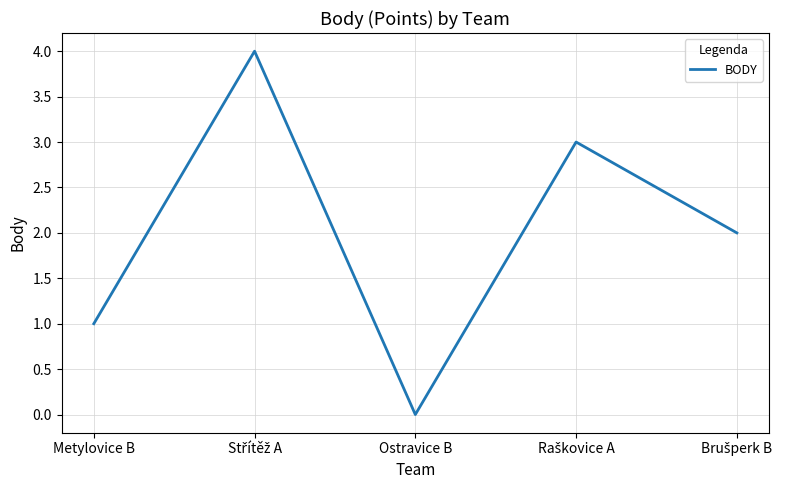

What position from the left is Ostravice B?

3